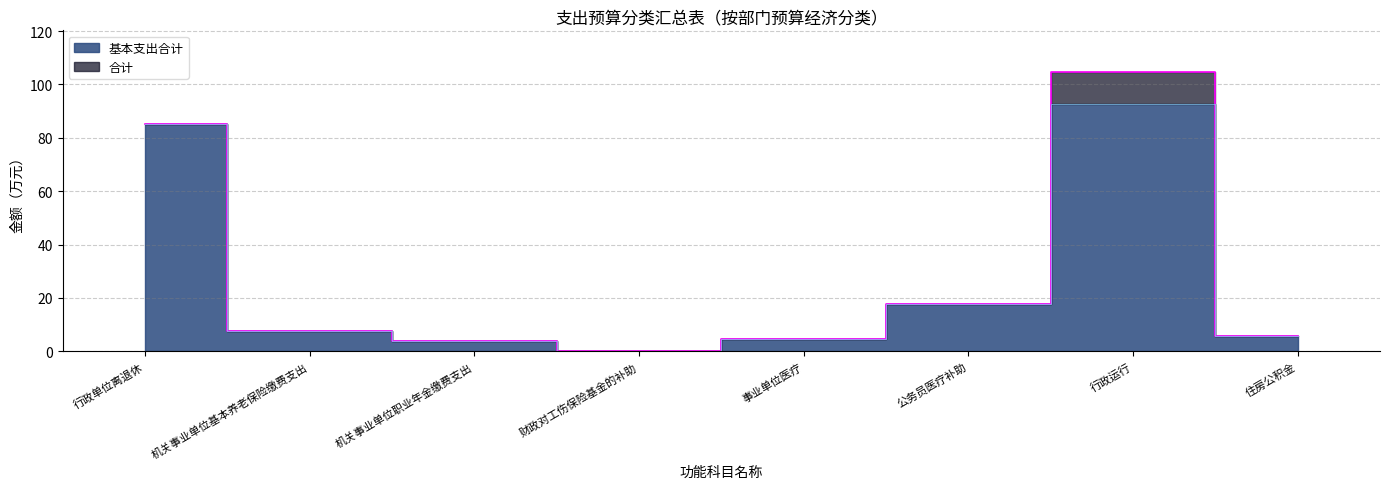

Is the value of 基本支出合计 at 行政单位离退休 greater than the value of 合计 at 事业单位医疗?

Yes